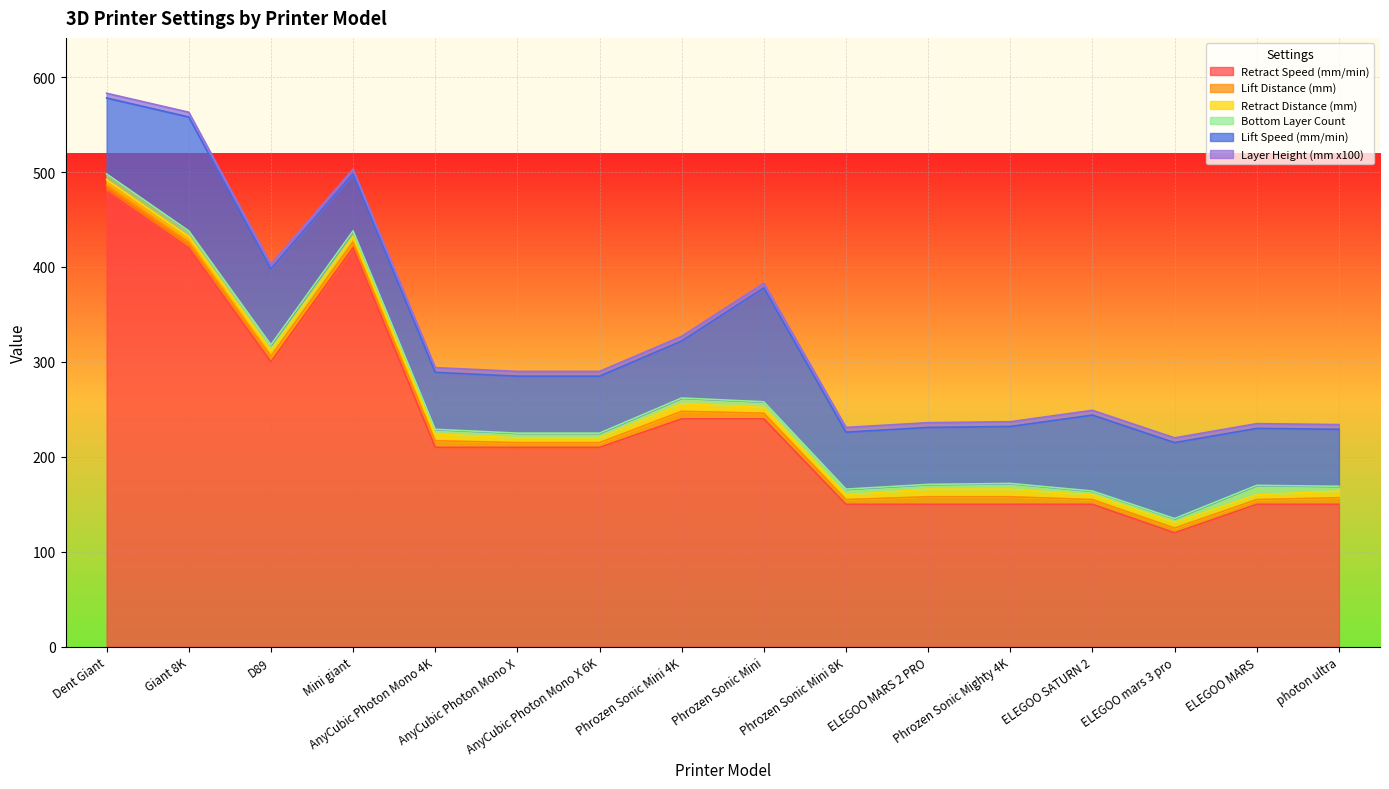

What is the value of the Layer Height (mm x100) point at the 5th from the left?

5